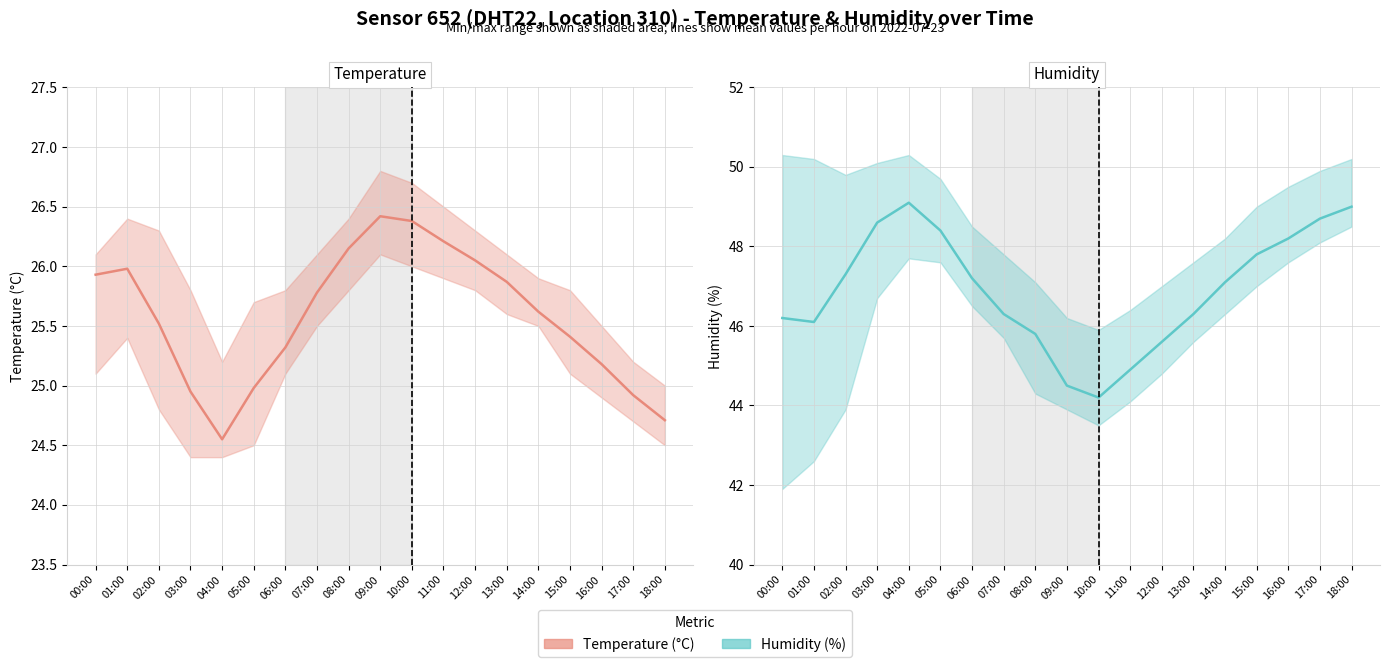

Read the Humidity (mean) value at 16:00.

48.2